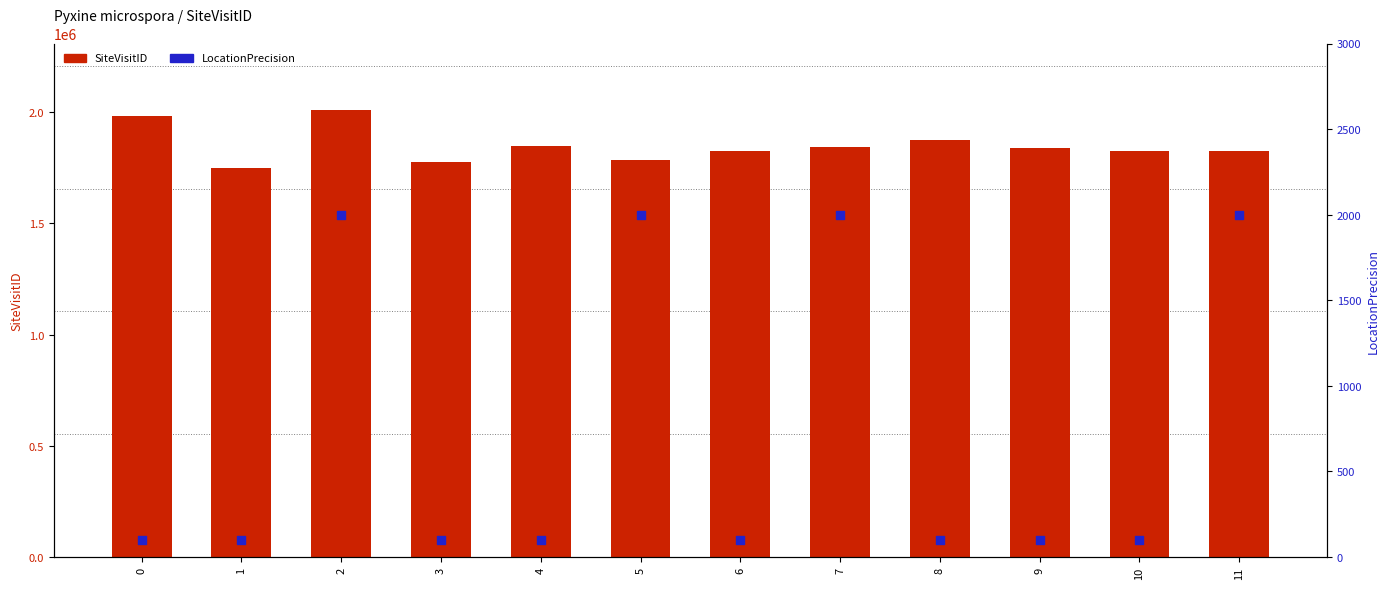

What are all the series names shown in the legend?

SiteVisitID, LocationPrecision